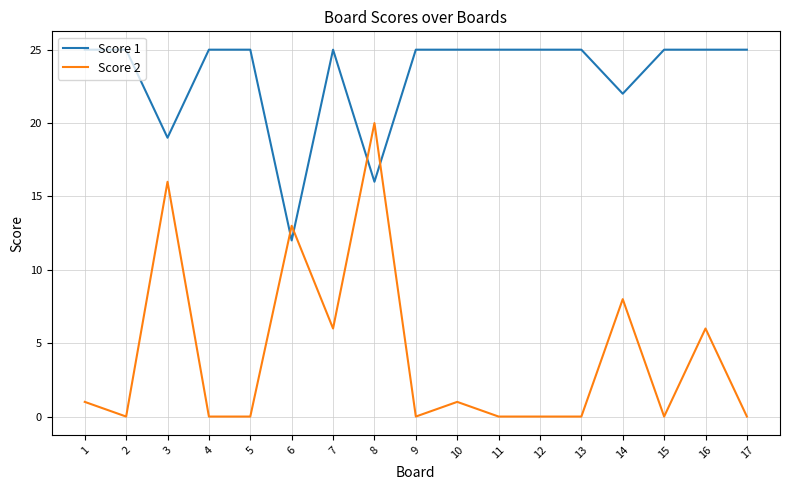

Which series has the largest range (max minus min)?

Score 2